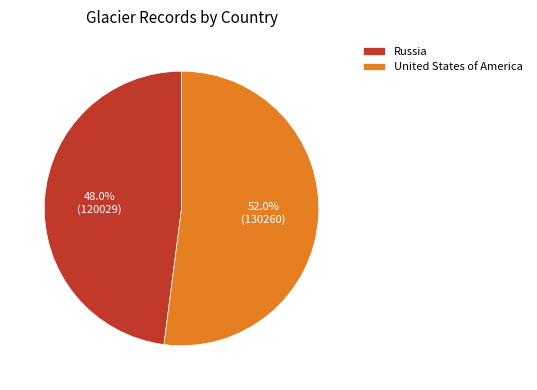

Is there any slice that represents more than half of the pie?

Yes